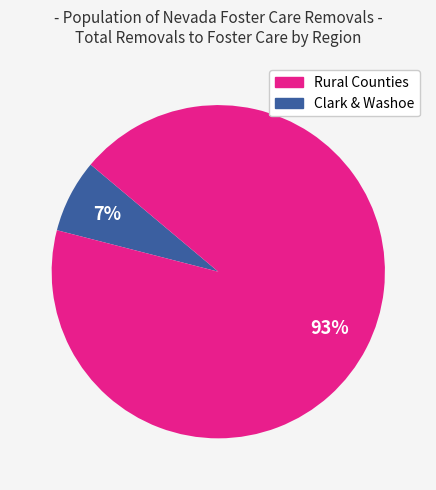

Does any single category account for the majority?

Yes